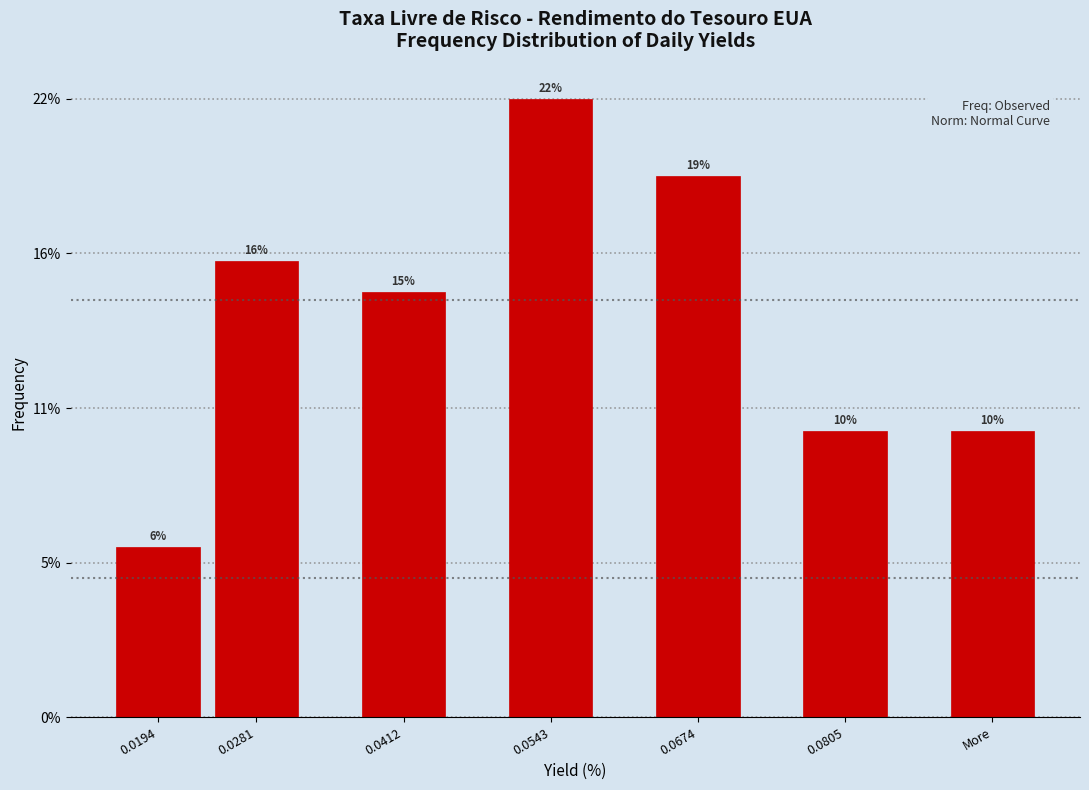

Are the bars horizontal?

No